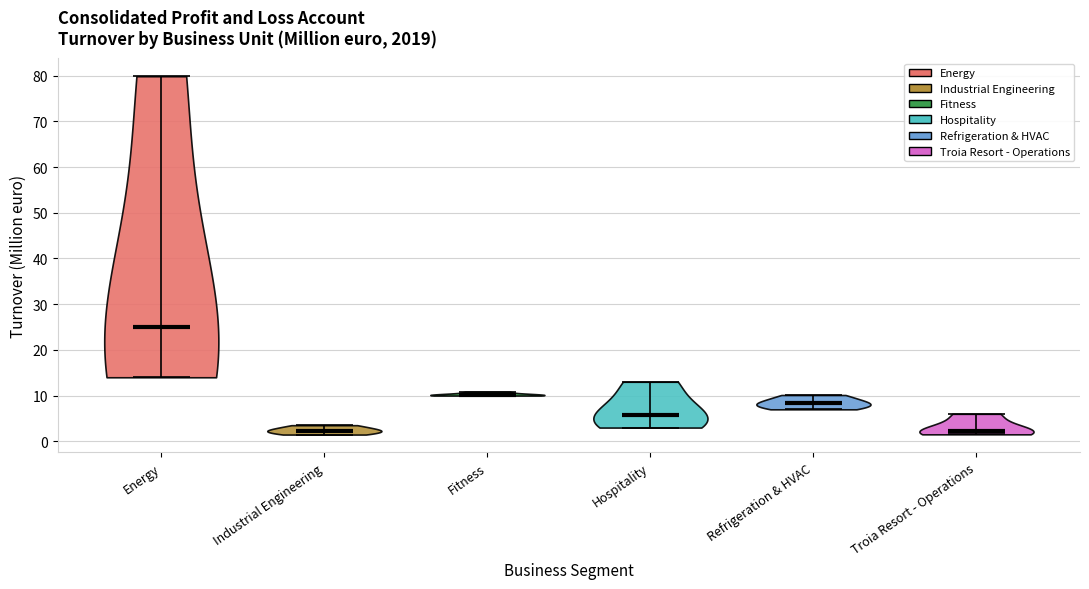

Reading left to right, read every violin against the y-axis: where its median line is, and the lowest and highest points it reaches. The values are not printed on the chart, so give them approximately, as read against the axis.

Energy: median line 25, lowest point 14, highest point 80
Industrial Engineering: median line 2, lowest point 1, highest point 4
Fitness: median line 10, lowest point 10, highest point 11
Hospitality: median line 6, lowest point 3, highest point 13
Refrigeration & HVAC: median line 8, lowest point 7, highest point 10
Troia Resort - Operations: median line 2, lowest point 2, highest point 6